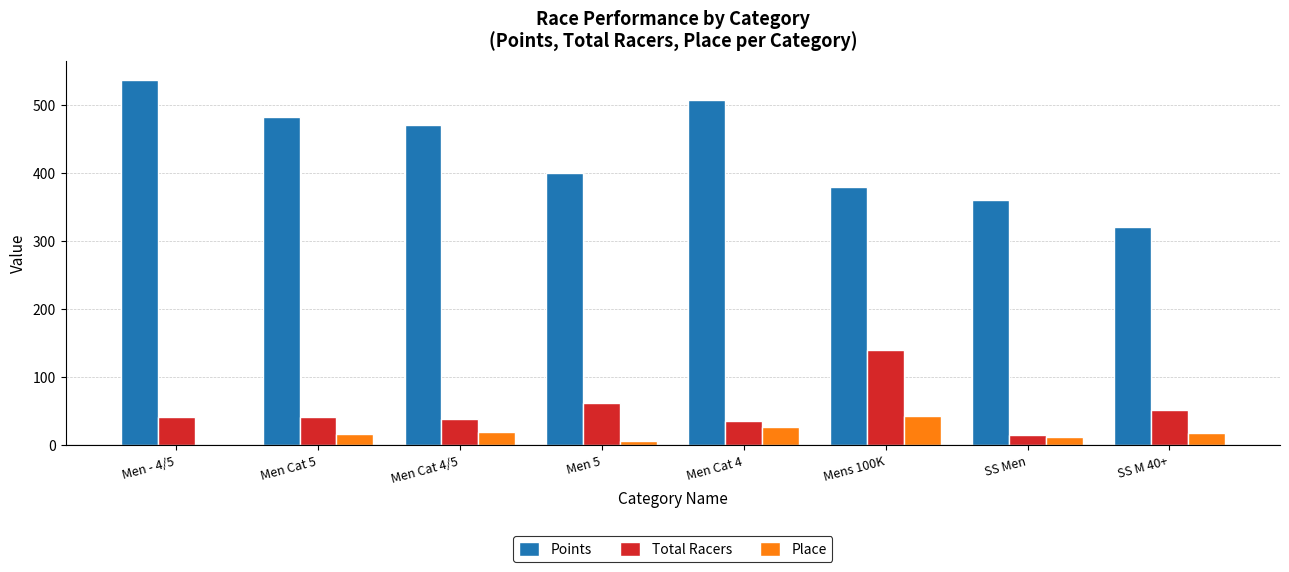

Are the bars grouped side by side (vs. stacked)?

Yes